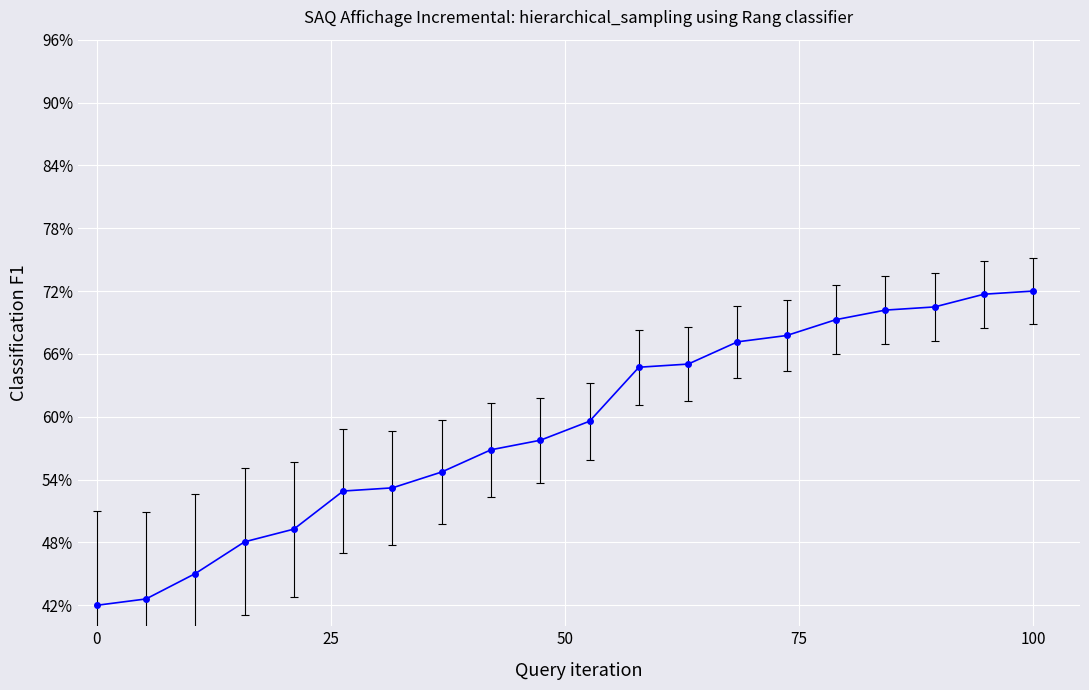

Count the values in the range 0 to 1.

20